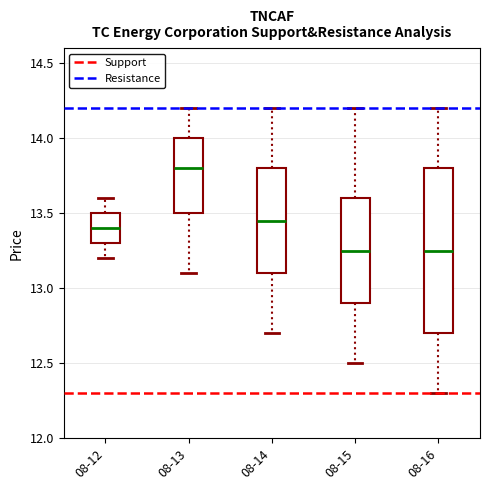

Reading left to right, transcribe this box plot: for each box, give where its median line is, the range the box spans, and where its two whiskers end, as read against the y-axis. The values are not printed on the chart, so give them approximately, as read against the axis.

08-12: median 13.40, box 13.30 to 13.50, whiskers 13.20 to 13.60
08-13: median 13.80, box 13.50 to 14.00, whiskers 13.10 to 14.20
08-14: median 13.45, box 13.10 to 13.80, whiskers 12.70 to 14.20
08-15: median 13.25, box 12.90 to 13.60, whiskers 12.50 to 14.20
08-16: median 13.25, box 12.70 to 13.80, whiskers 12.30 to 14.20